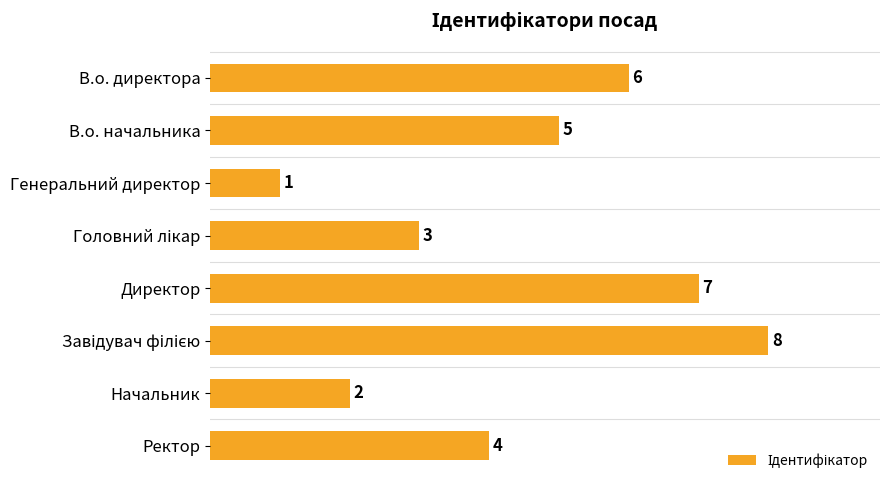

Is it true that the value at В.о. директора is 6?

True